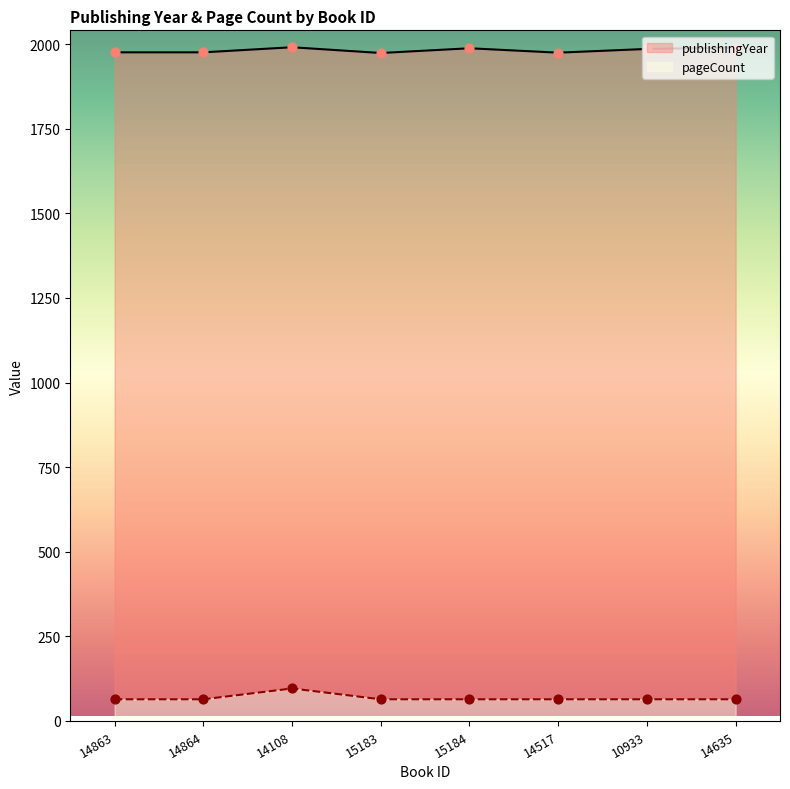

Which series contains the lowest Y value?

pageCount